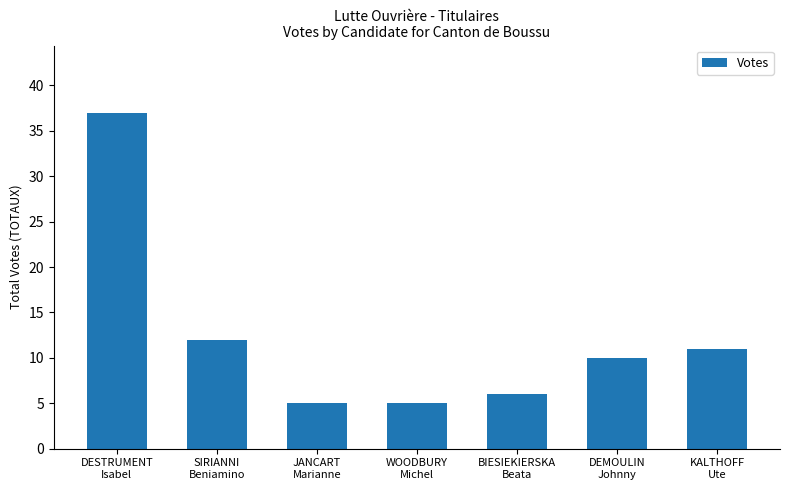

How many categories are shown in the chart?

7